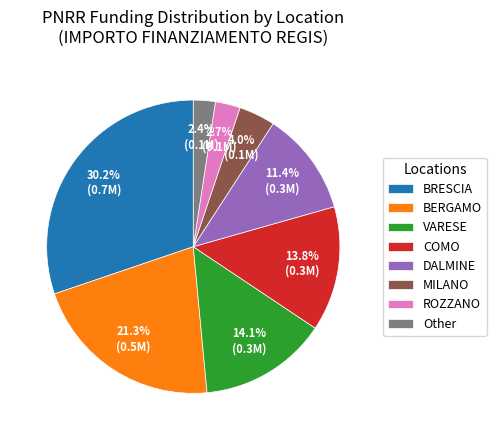

To the nearest percent, what is the difference between the largest and smallest slice percentages?

28%